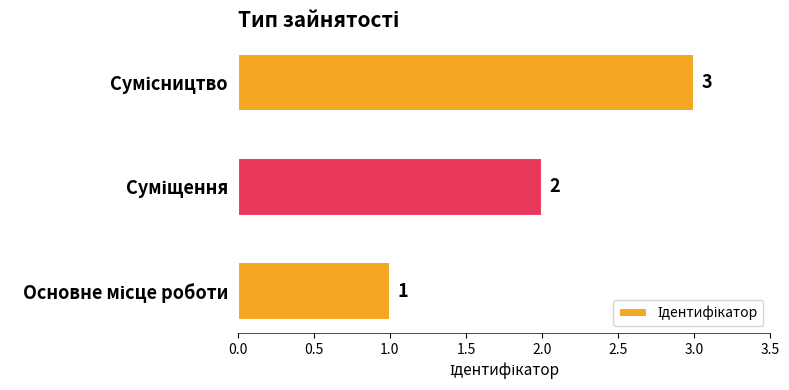

How many values are between 1 and 3?

3